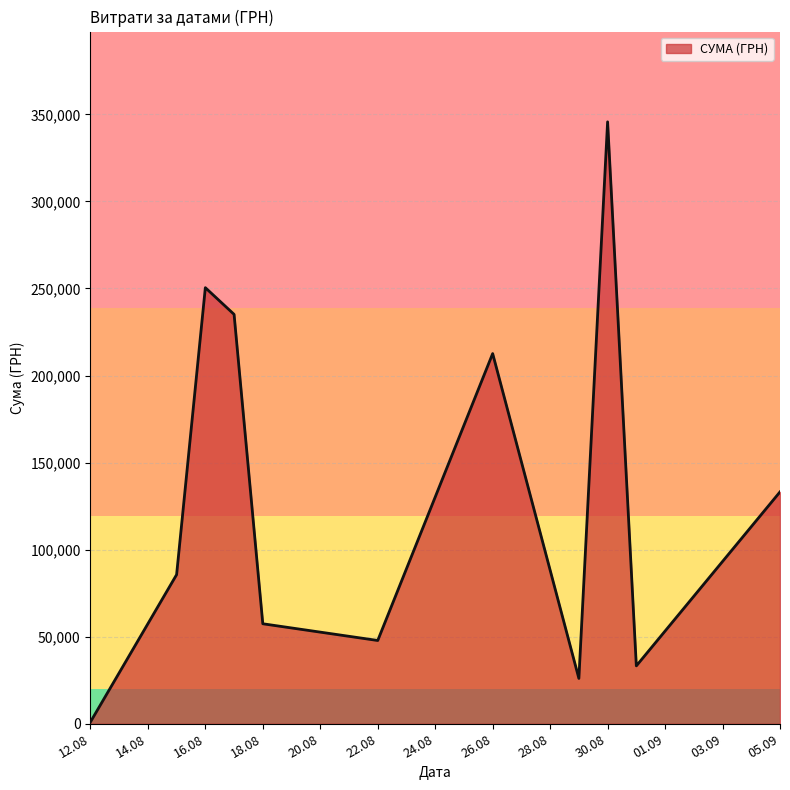

What is the greatest value displayed?

345687.3